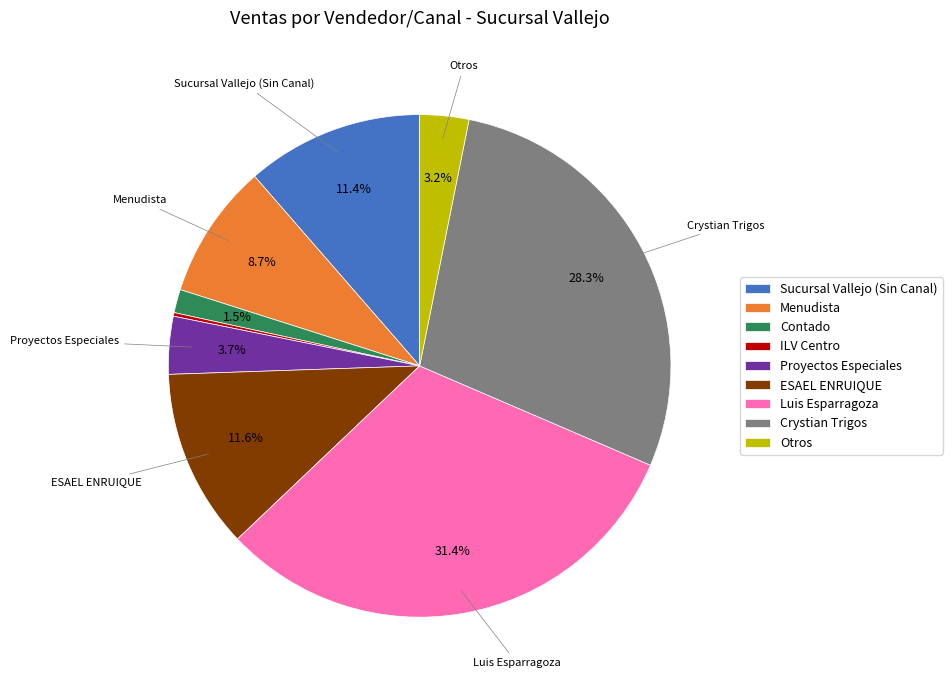

Between Contado and Proyectos Especiales, which is larger?

Proyectos Especiales